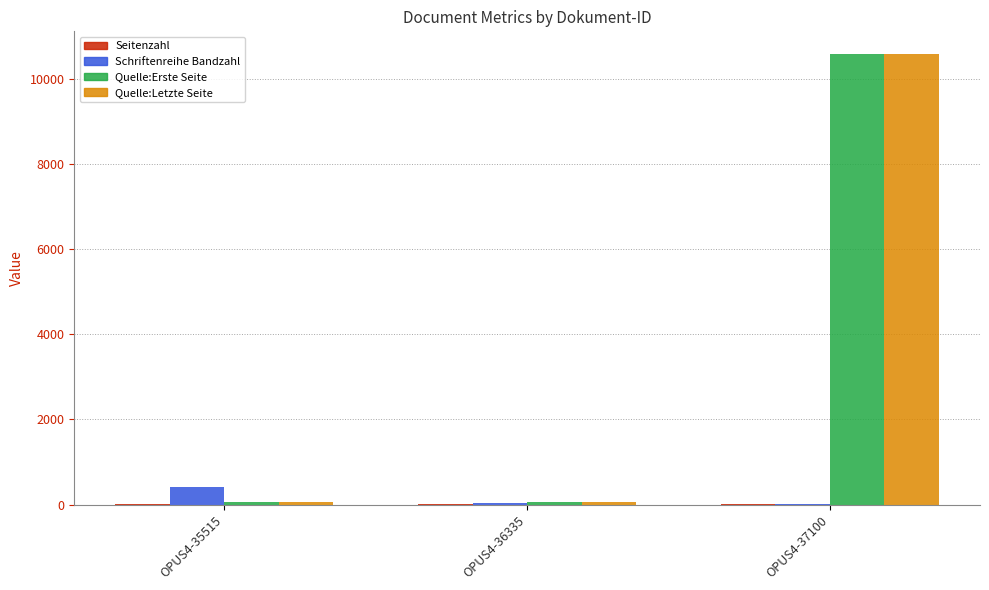

What is the spread (max minus min) of values at OPUS4-35515?

407